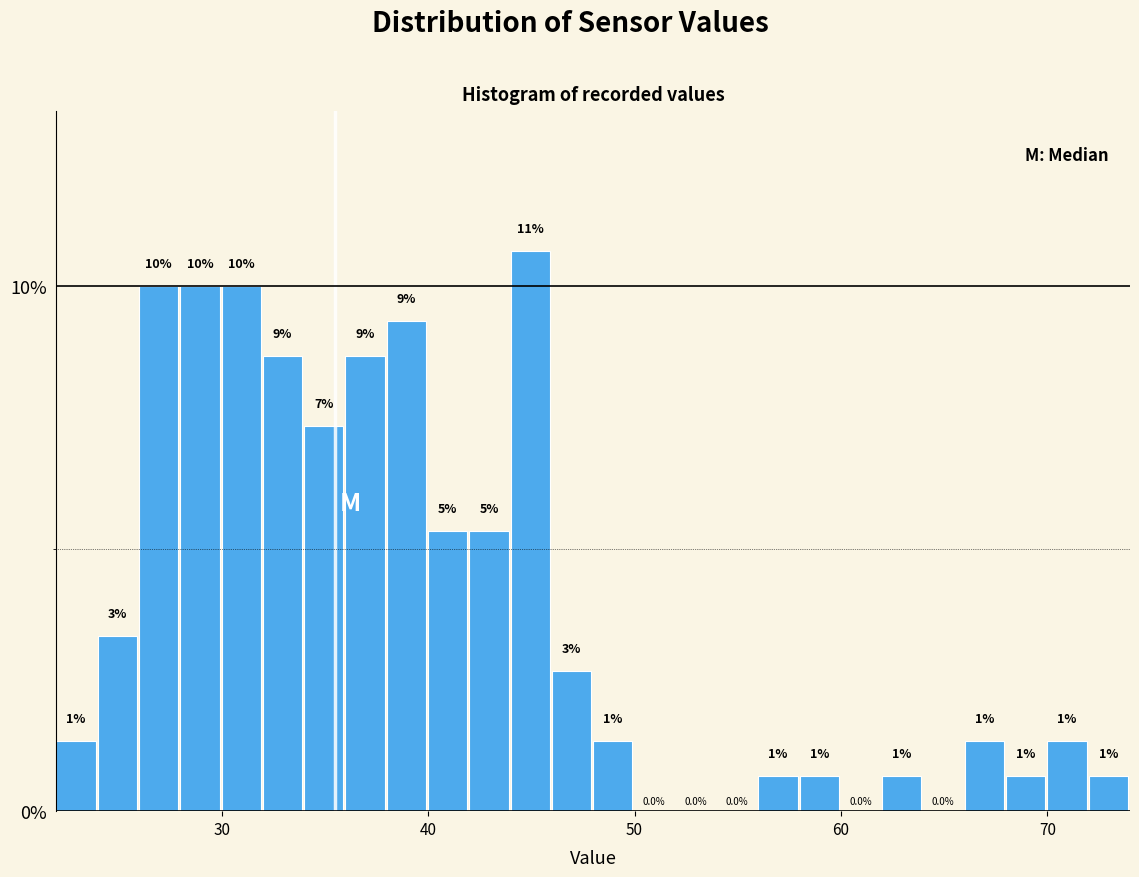

Read against the x-axis, roughly where is the centre of the tallest bar?

45